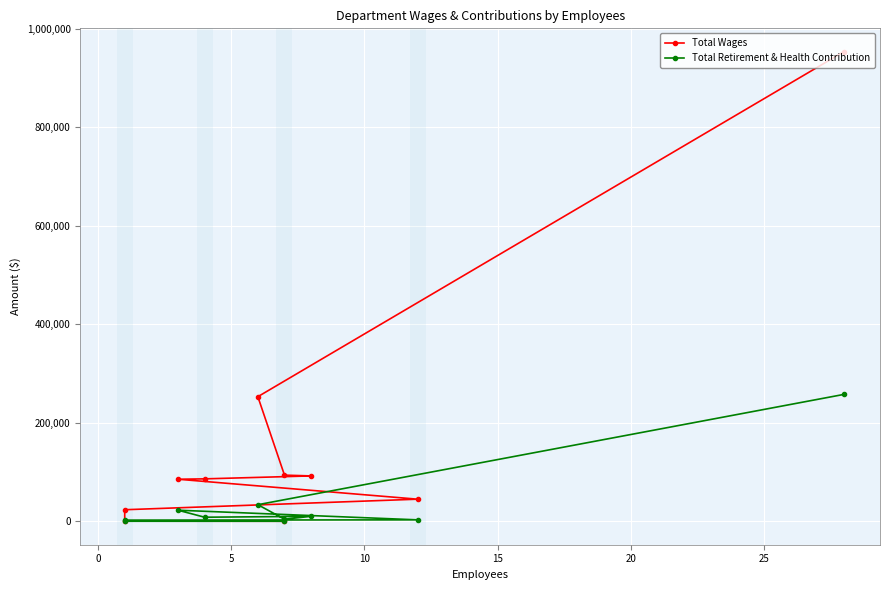

The Total Retirement & Health Contribution series shows 88025 at 8. True or false?

False